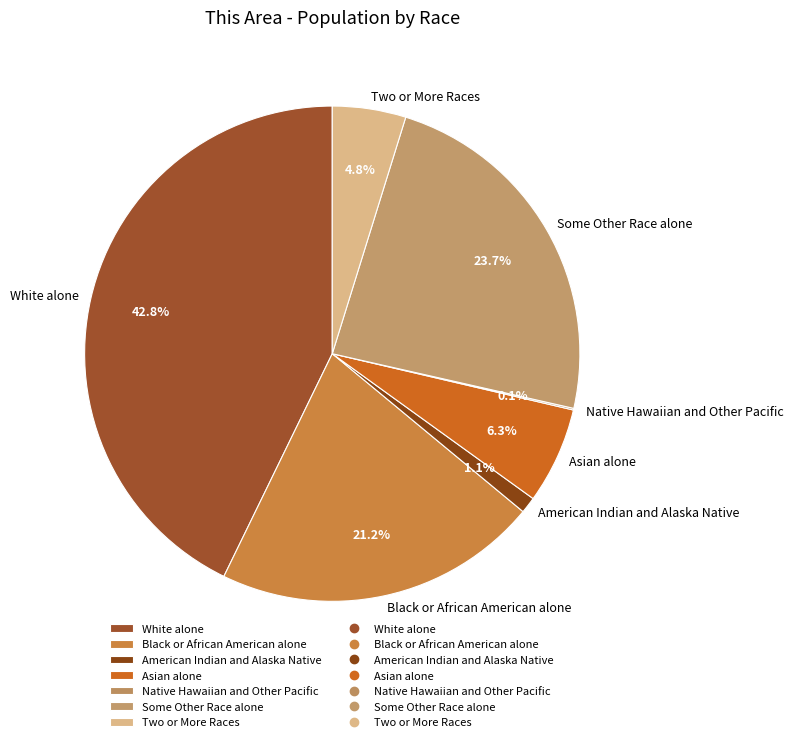

What is the largest slice in the pie chart?

White alone